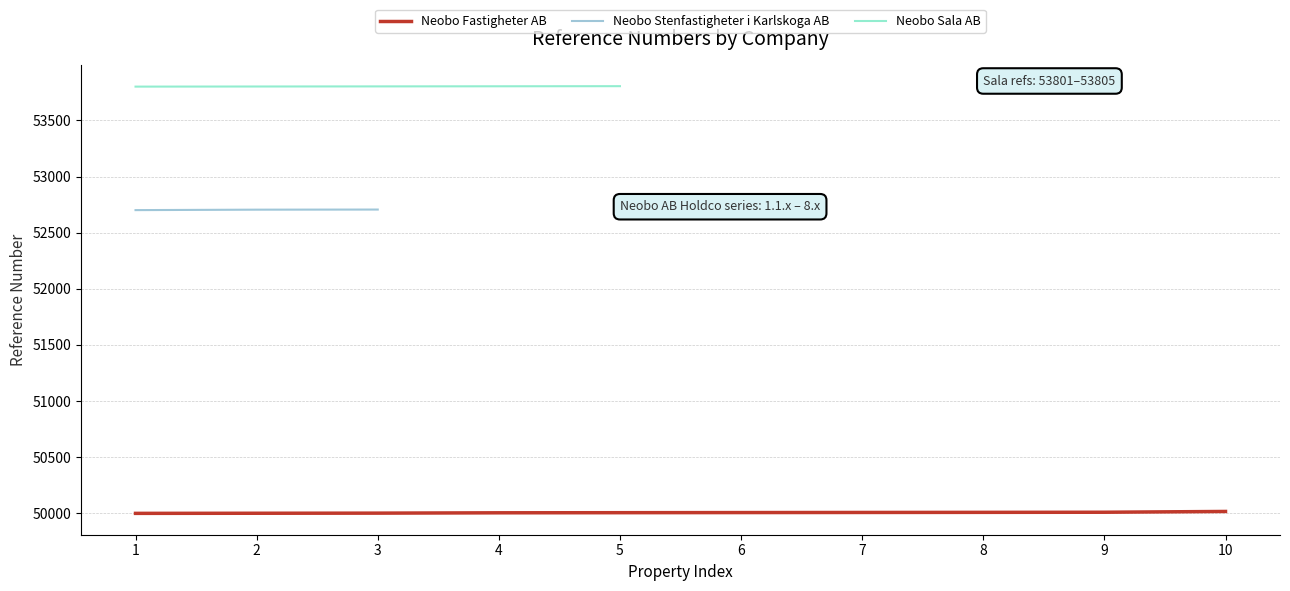

Rank the series at 1 from lowest to highest value.

Neobo Fastigheter AB, Neobo Stenfastigheter i Karlskoga AB, Neobo Sala AB